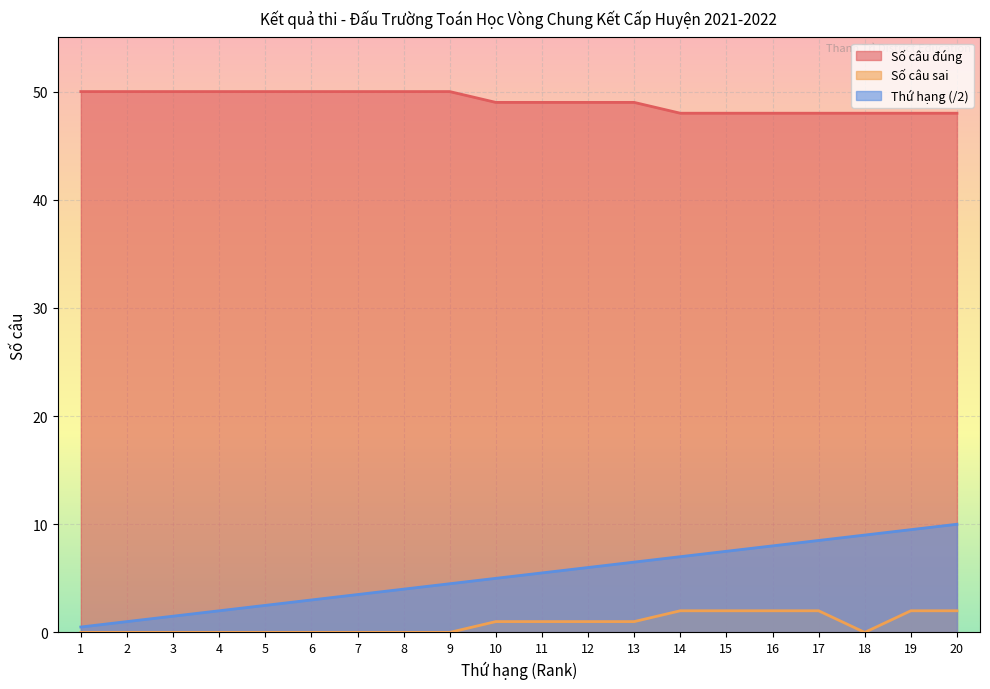

List the series in order of their peak value, lowest first.

Số câu sai, Thứ hạng (/2), Số câu đúng